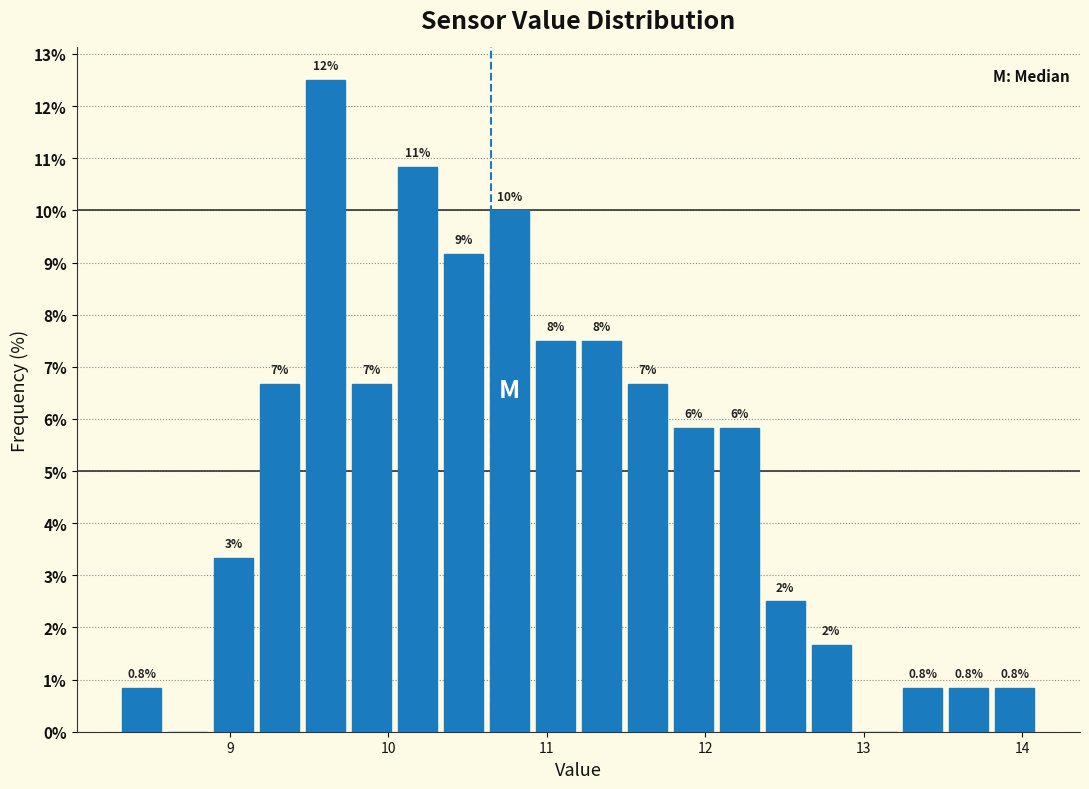

Around what value on the x-axis is the tallest bar? Give the approximate position of its centre, as read against the axis.

9.6